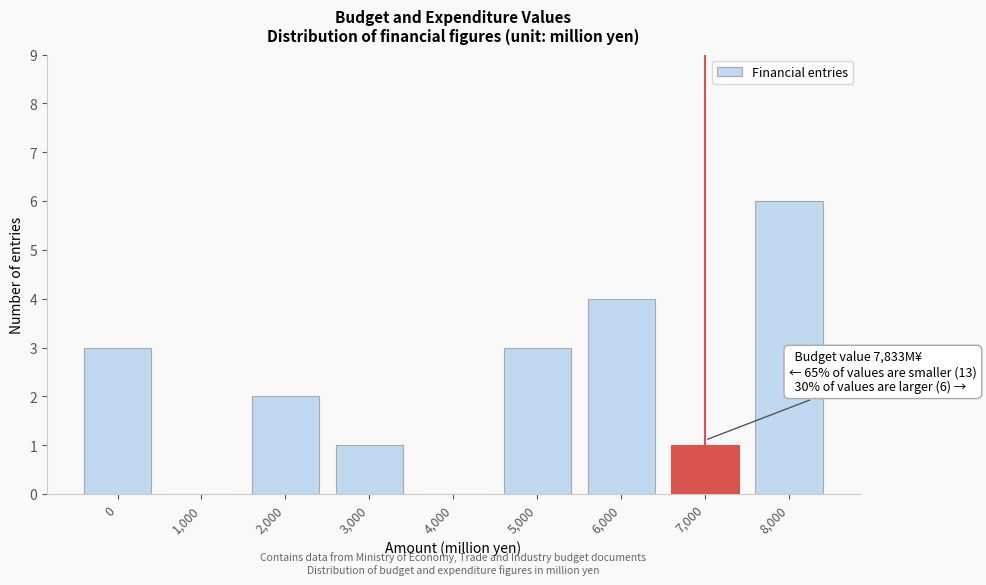

Reading left to right, what are all the values shown in this chart?

0=3	1,000=0	2,000=2	3,000=1	4,000=0	5,000=3	6,000=4	7,000=1	8,000=6